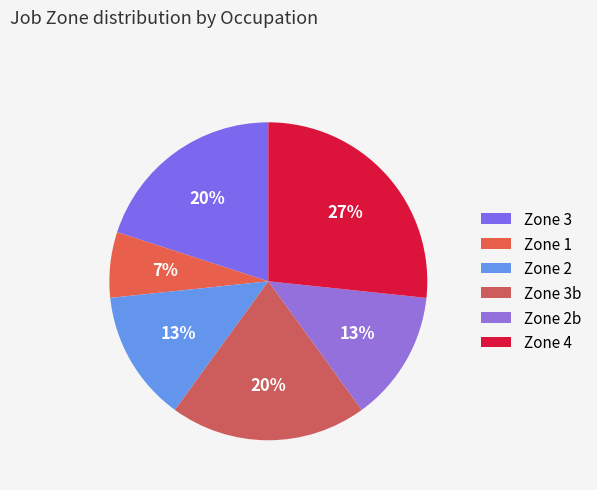

Count the number of slices in the pie.

6